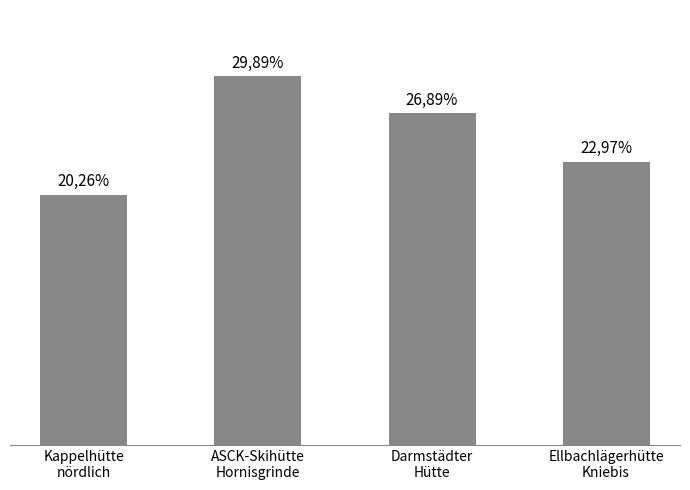

Are the bars horizontal?

No